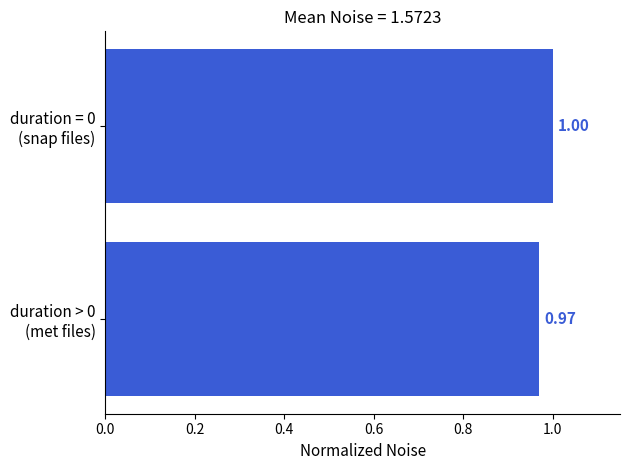

How many series are shown in this chart?

1